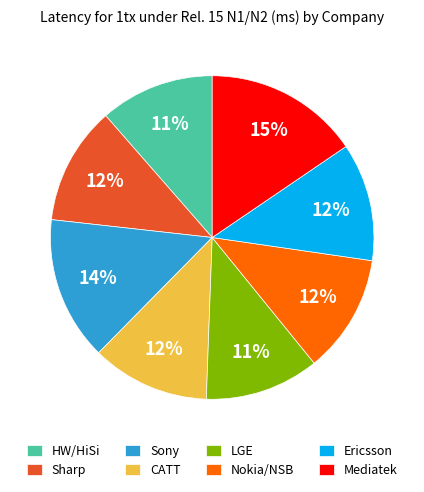

Is the sum of LGE and Sony greater than half?

No